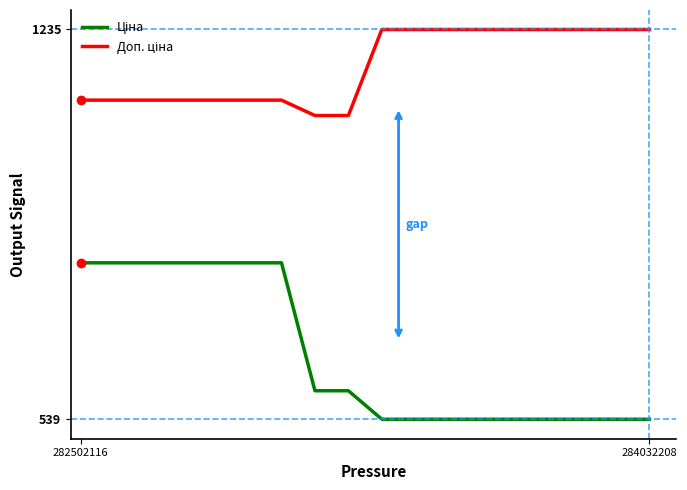

What is the minimum value shown in the chart?

539.0